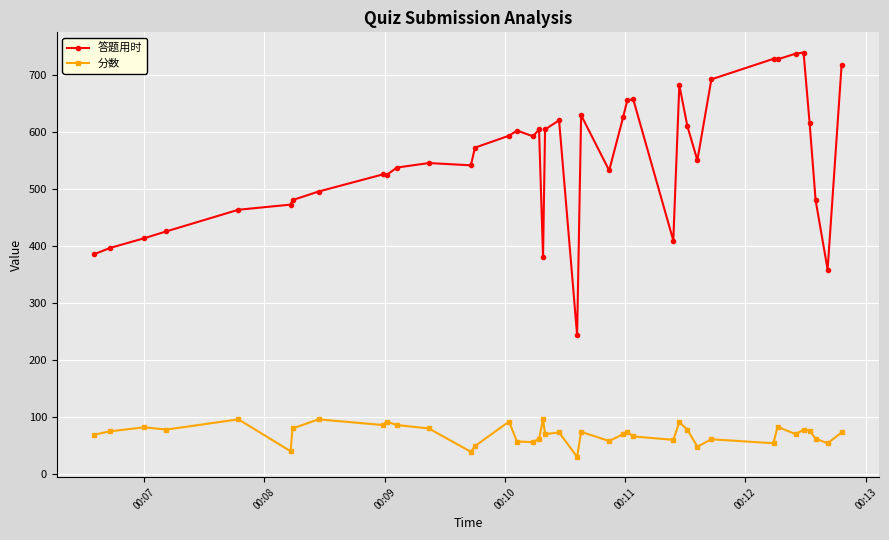

Rank the series by their maximum value, from highest to lowest.

答题用时, 分数